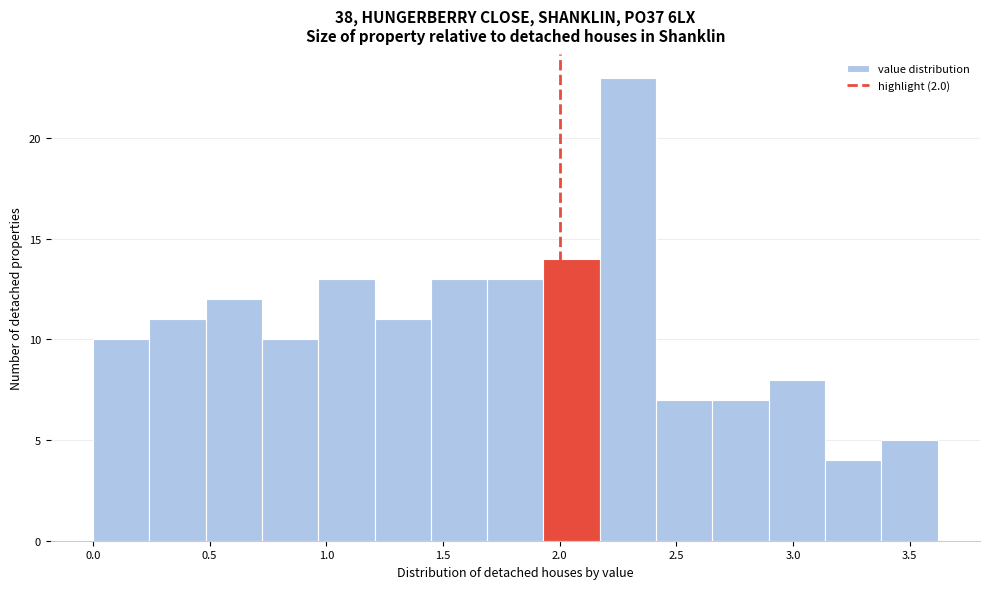

Reading left to right, list every bar in this chart as the range it spans on the x-axis followed by its height. Neither the bar edges nor the heights are printed on the chart, so give them approximately, as read against the axes.

0.00 to 0.25: 10
0.25 to 0.50: 11
0.50 to 0.70: 12
0.70 to 0.95: 10
0.95 to 1.20: 13
1.20 to 1.45: 11
1.45 to 1.70: 13
1.70 to 1.95: 13
1.95 to 2.15: 14
2.15 to 2.40: 23
2.40 to 2.65: 7
2.65 to 2.90: 7
2.90 to 3.15: 8
3.15 to 3.40: 4
3.40 to 3.60: 5